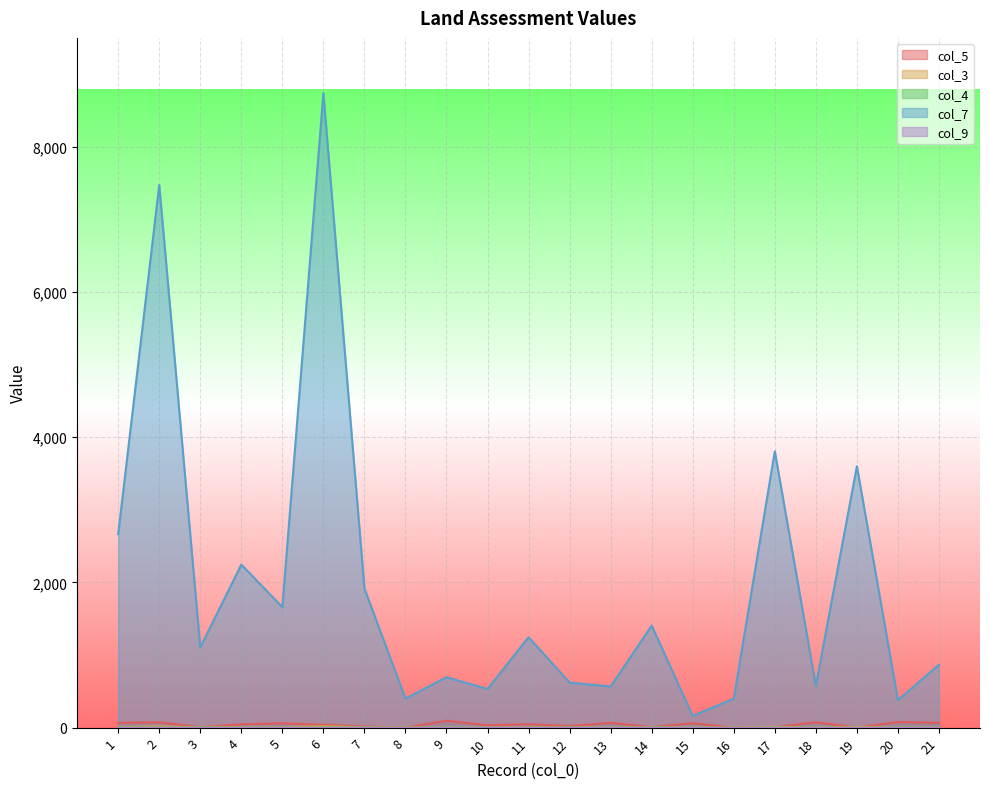

At which category is the sum across all series the highest?

6